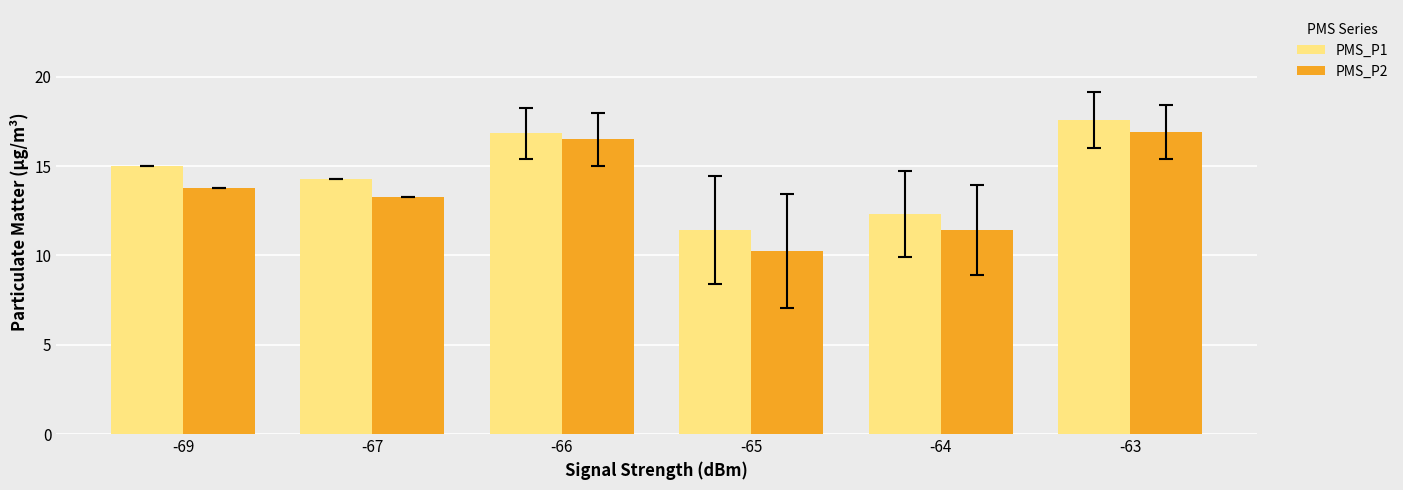

What is the value of the PMS_P2 bar at the 4th from the left?

10.2